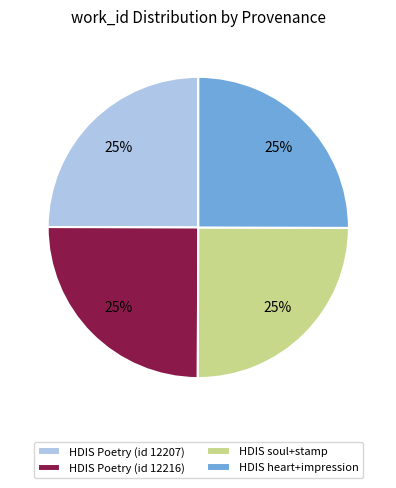

To the nearest percent, what portion does HDIS Poetry (id 12207) represent?

25%